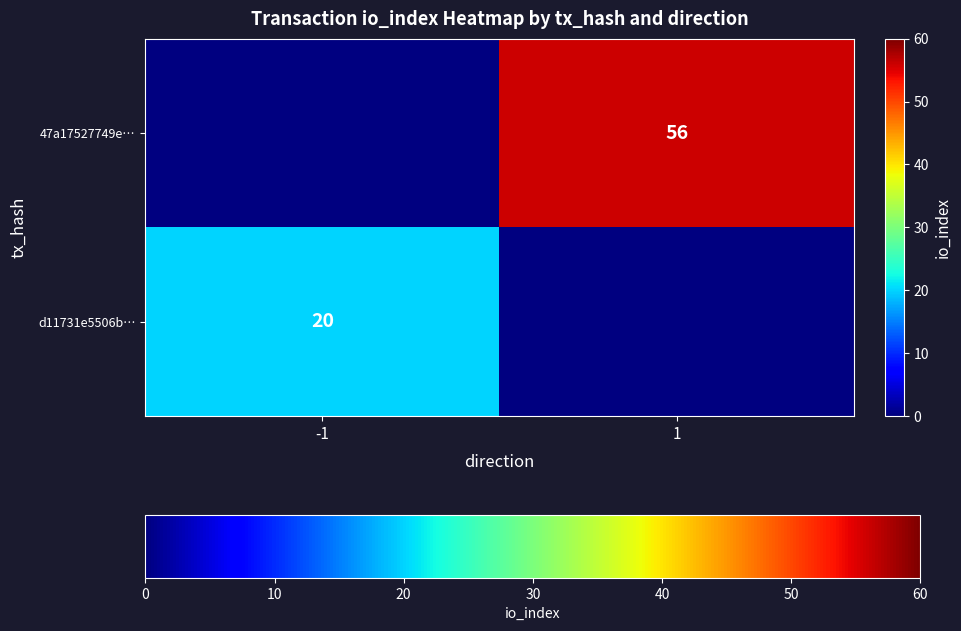

Which has a higher value, 1 or -1?

-1